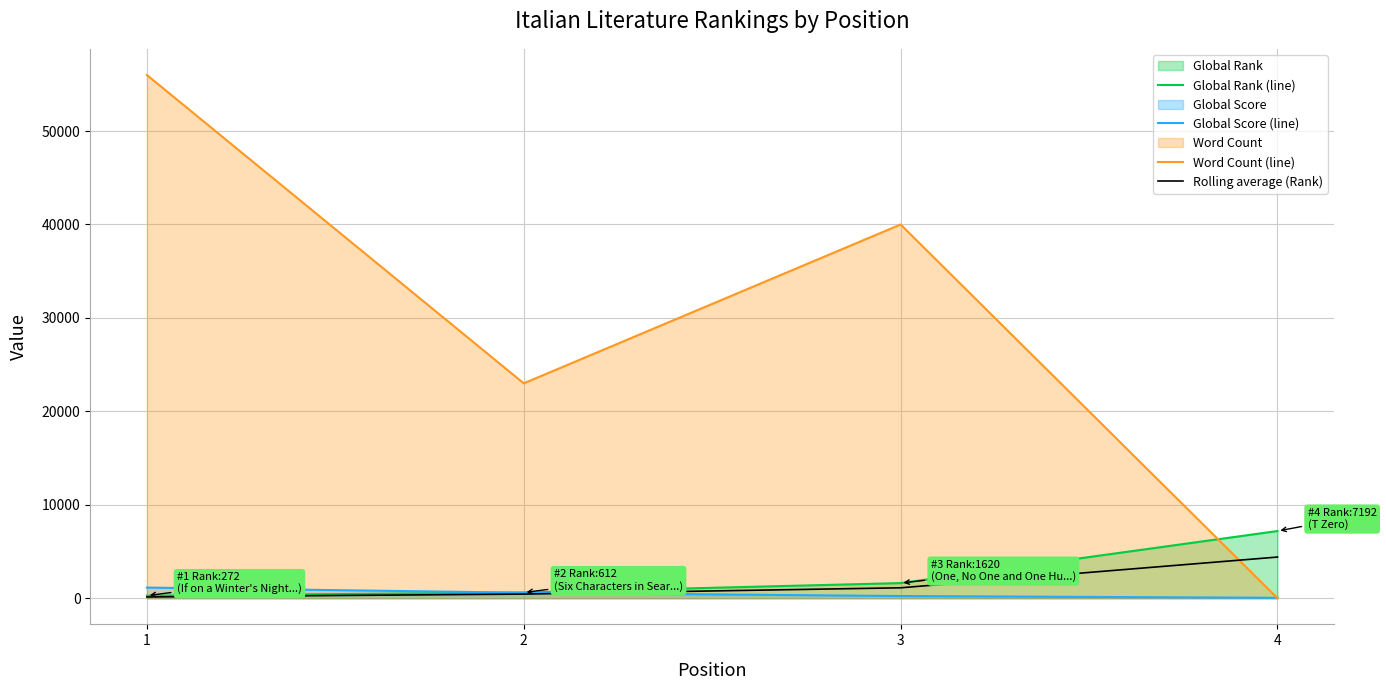

What are all the series names shown in the legend?

Global Rank (line), Global Score (line), Word Count (line), Rolling average (Rank)